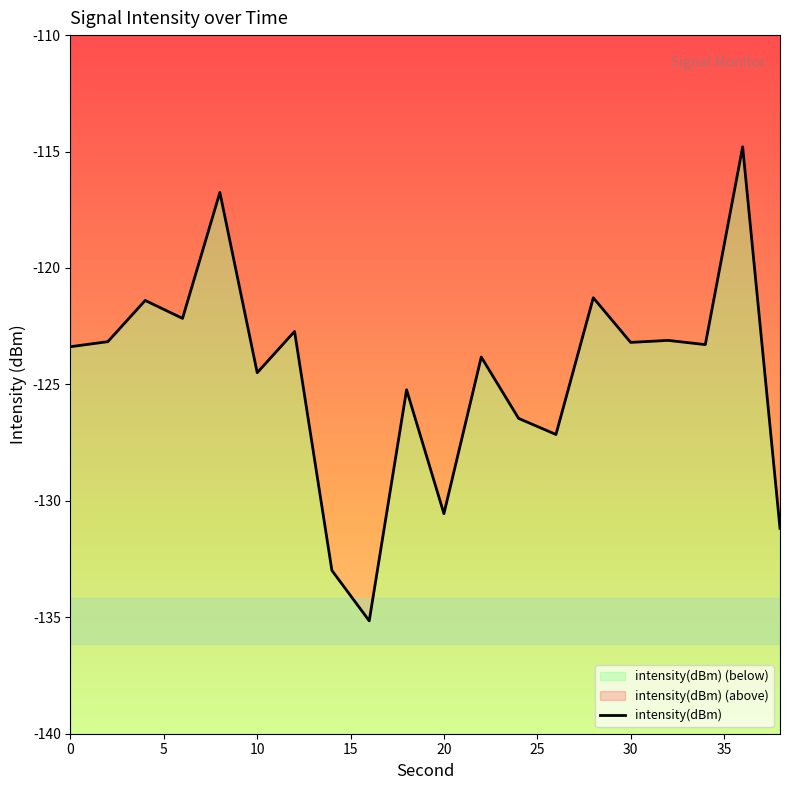

What is the difference between the maximum and minimum values?

20.4